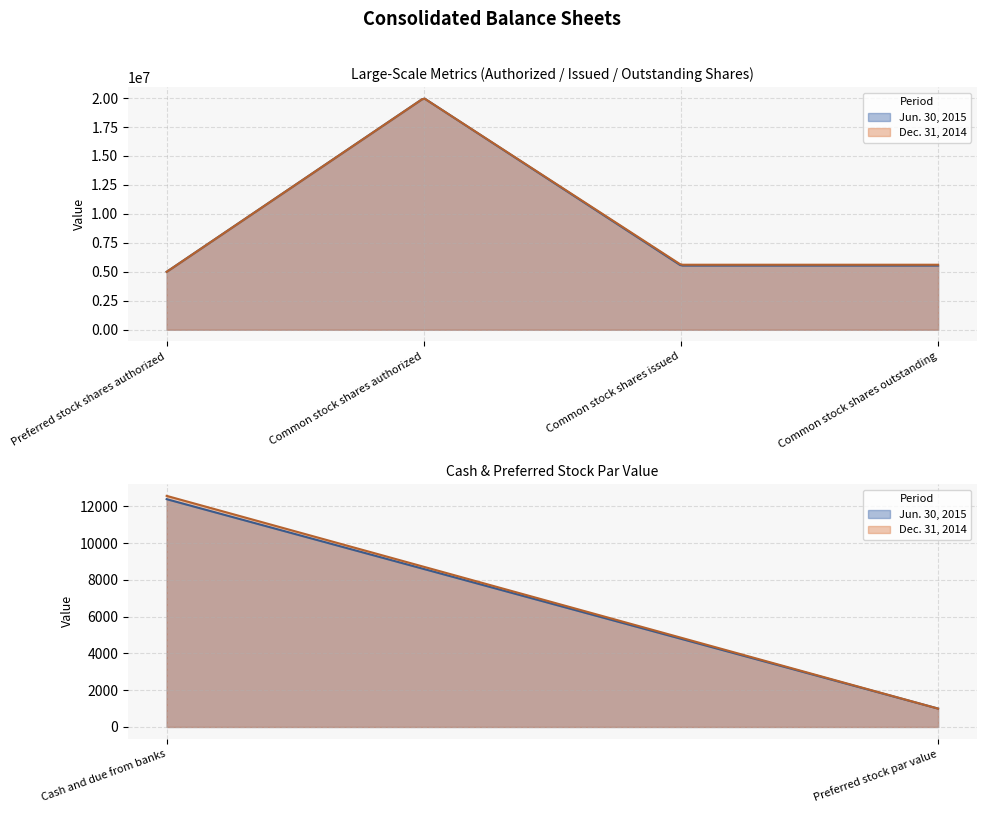

At how many categories does at least one series exceed 7686933?

1